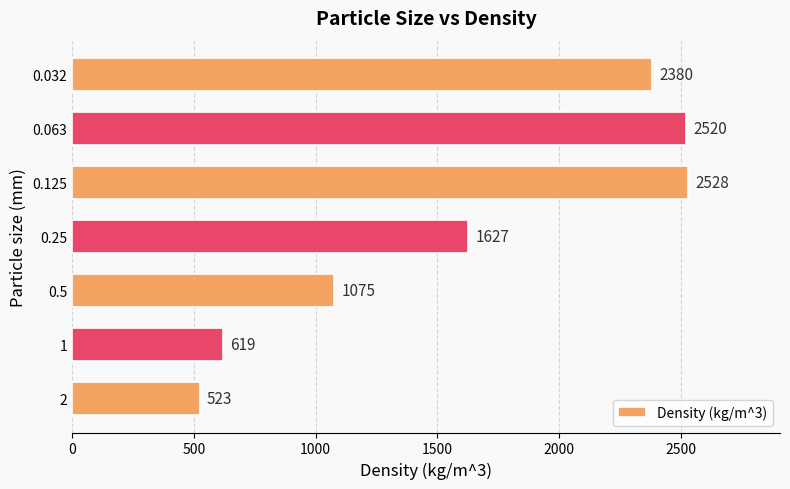

Reading bottom to top, extract all data points from this chart.

2=523	1=619	0.5=1075	0.25=1627	0.125=2528	0.063=2520	0.032=2380